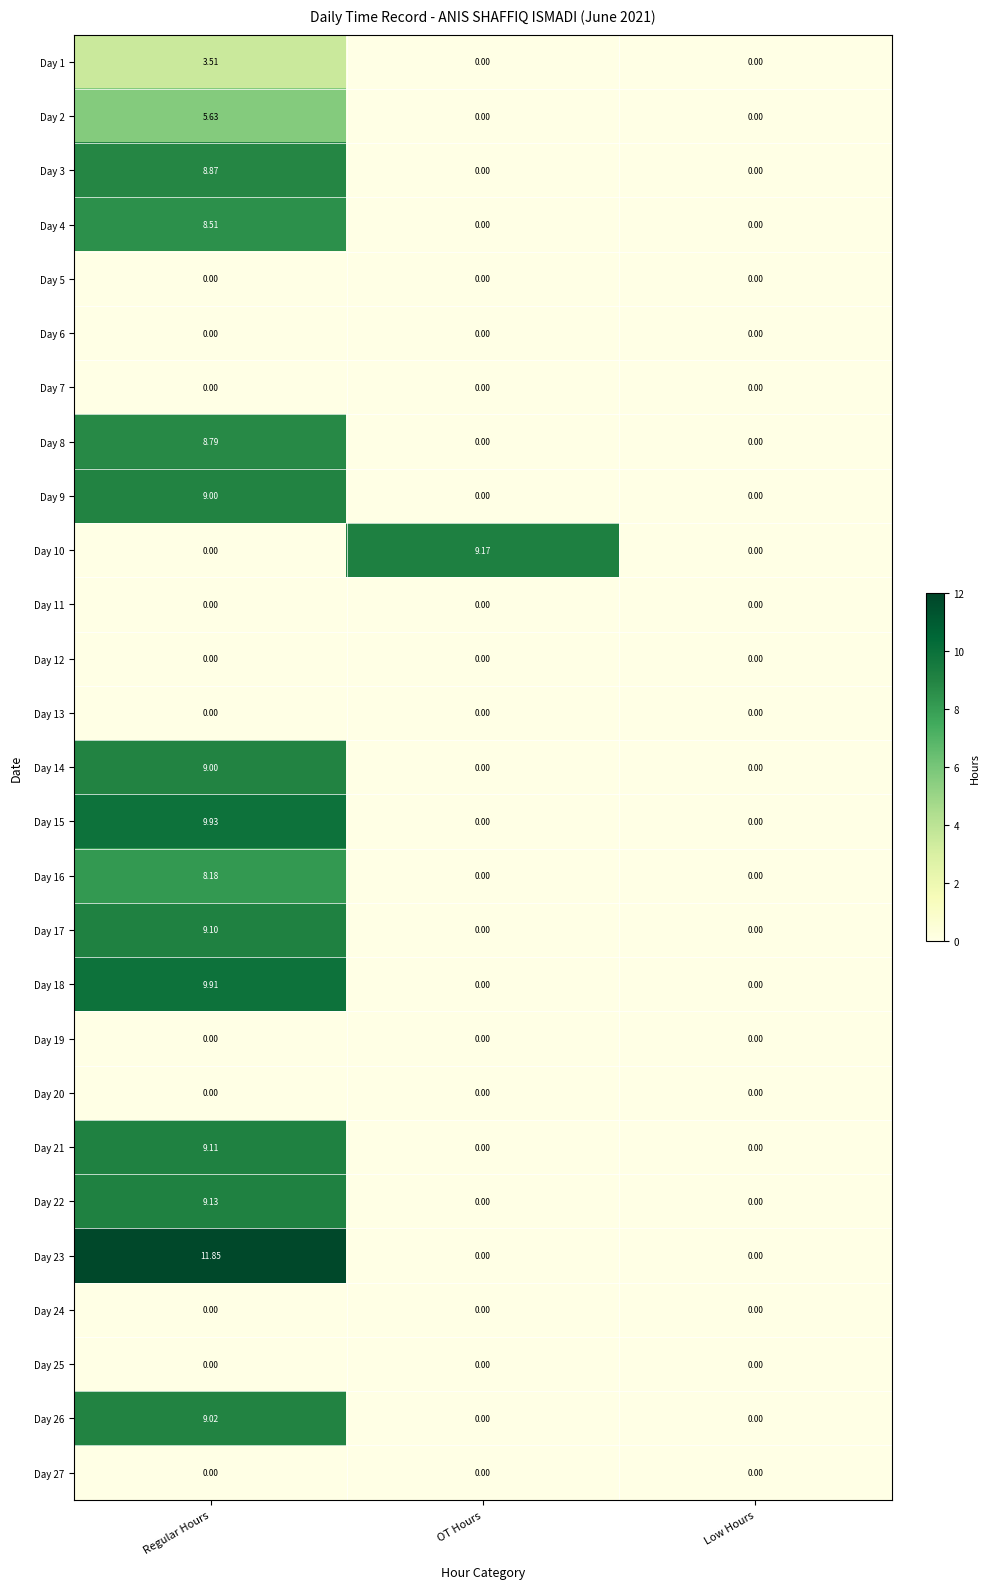

Which category has the highest value in the Day 2 series?

Regular Hours